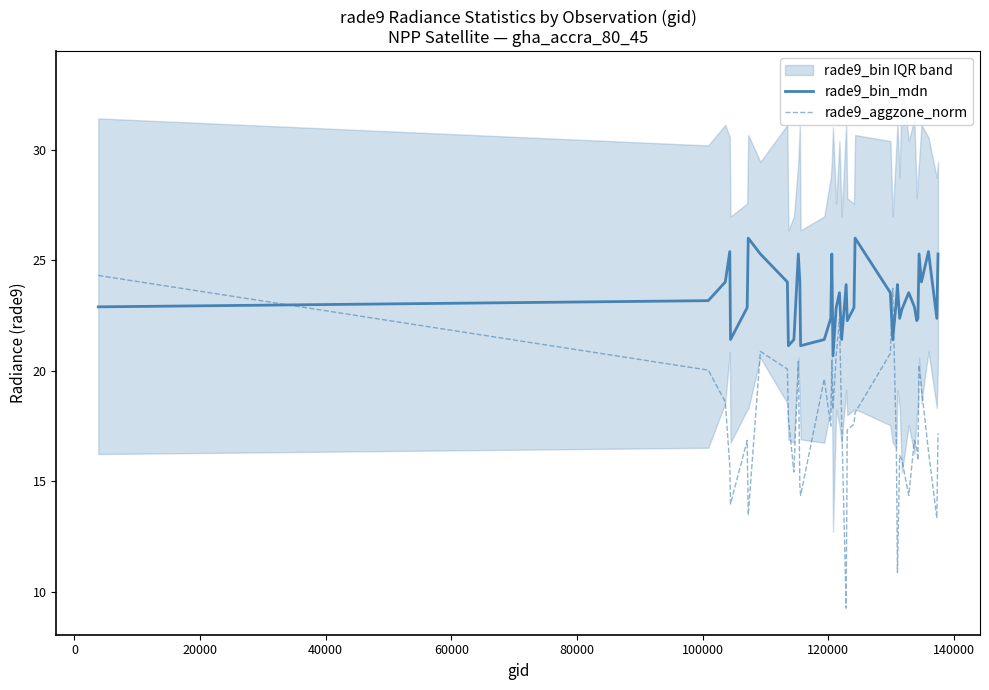

True or false: rade9_aggzone_norm and rade9_bin_mdn cross at least once.

True